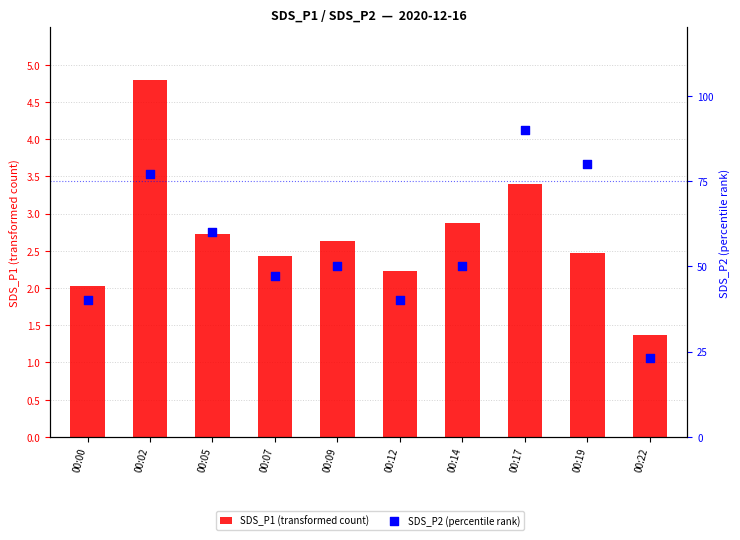

Which series has the widest spread of Y values?

SDS_P1 (transformed count)